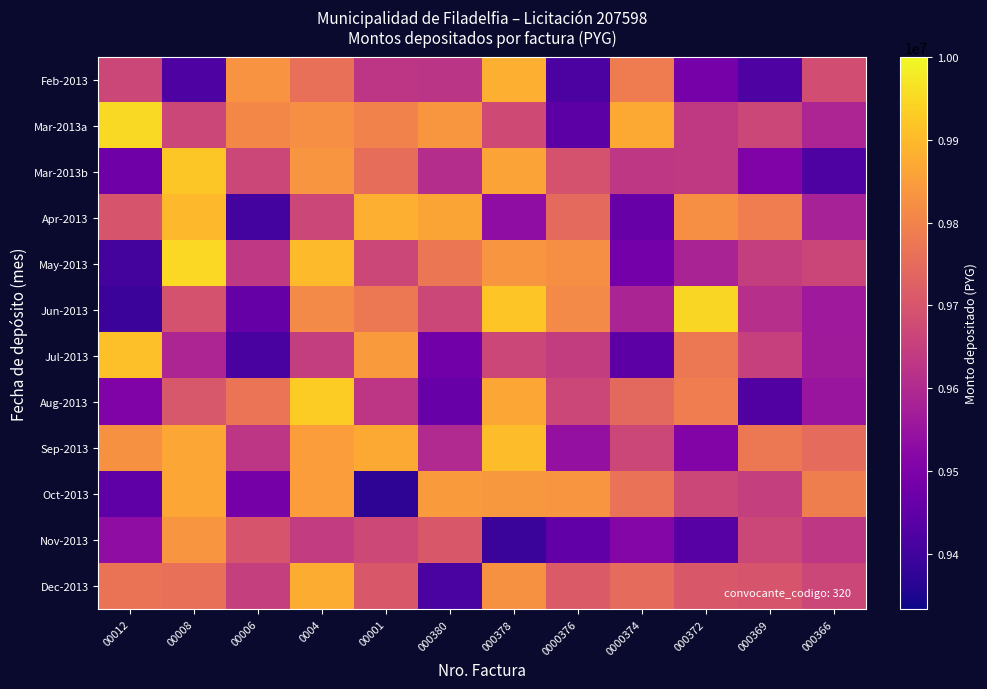

What is the difference between the highest and lowest values at 0004?

288835